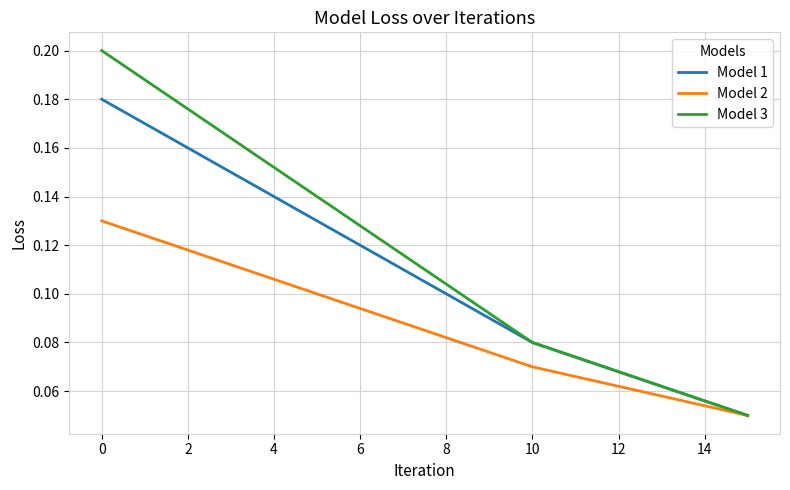

Which series has the largest total across all categories?

Model 3